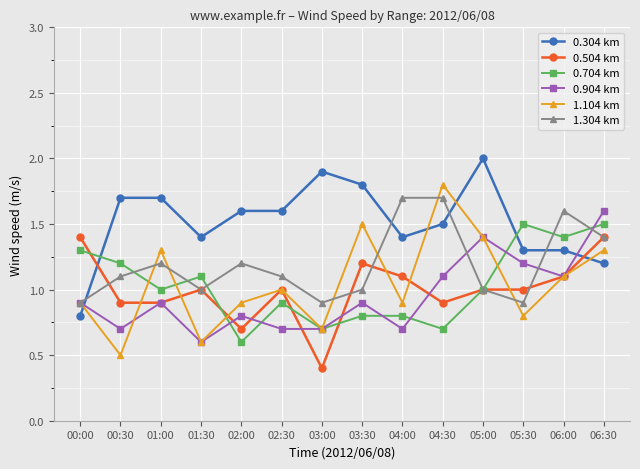

Which series has the largest total across all categories?

0.304 km